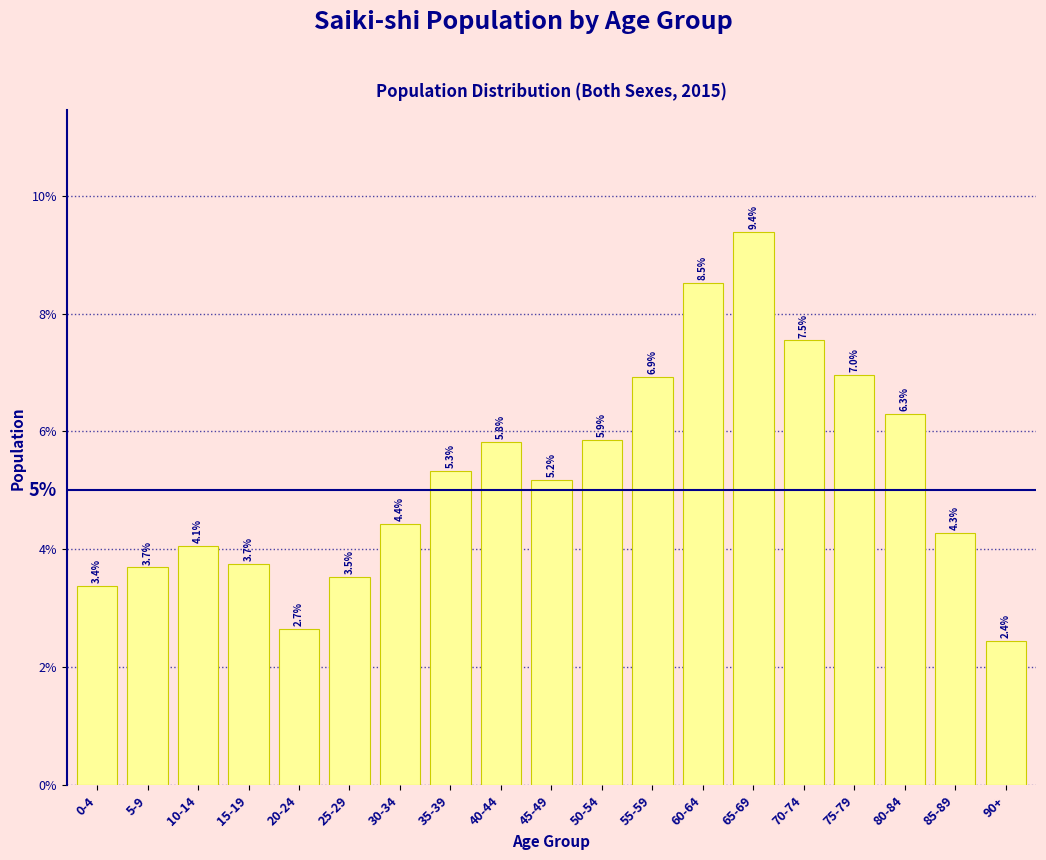

Reading left to right, list all the values displayed in this chart.

0-4=3.4	5-9=3.7	10-14=4.1	15-19=3.7	20-24=2.7	25-29=3.5	30-34=4.4	35-39=5.3	40-44=5.8	45-49=5.2	50-54=5.9	55-59=6.9	60-64=8.5	65-69=9.4	70-74=7.5	75-79=7.0	80-84=6.3	85-89=4.3	90+=2.4